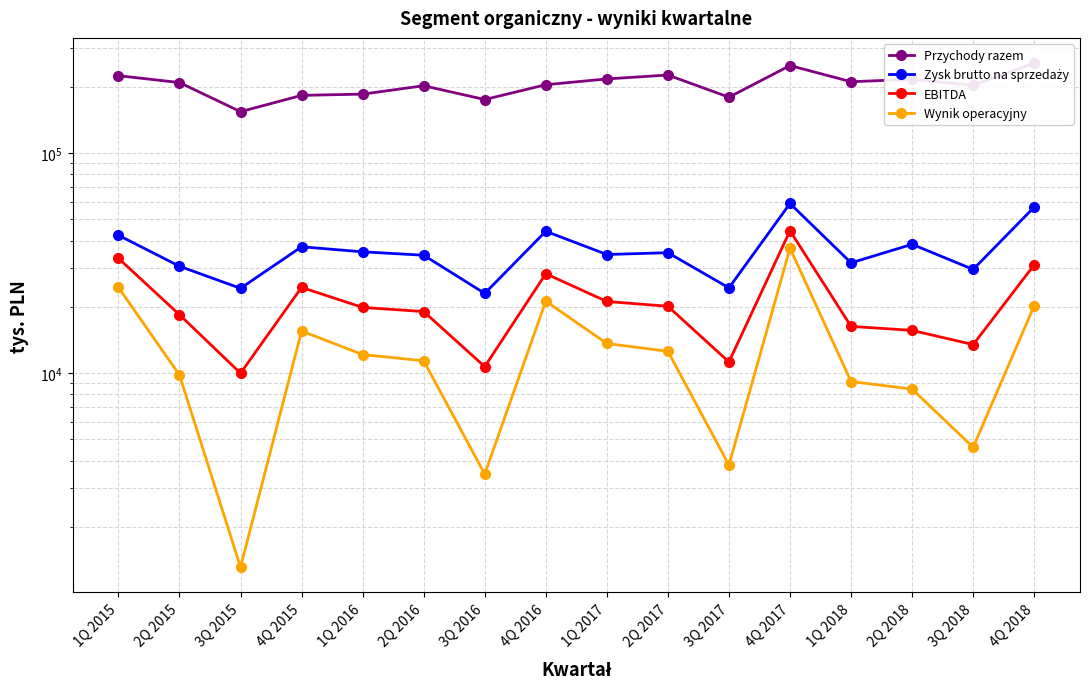

List the series in order of their peak value, lowest first.

Wynik operacyjny, EBITDA, Zysk brutto na sprzedaży, Przychody razem